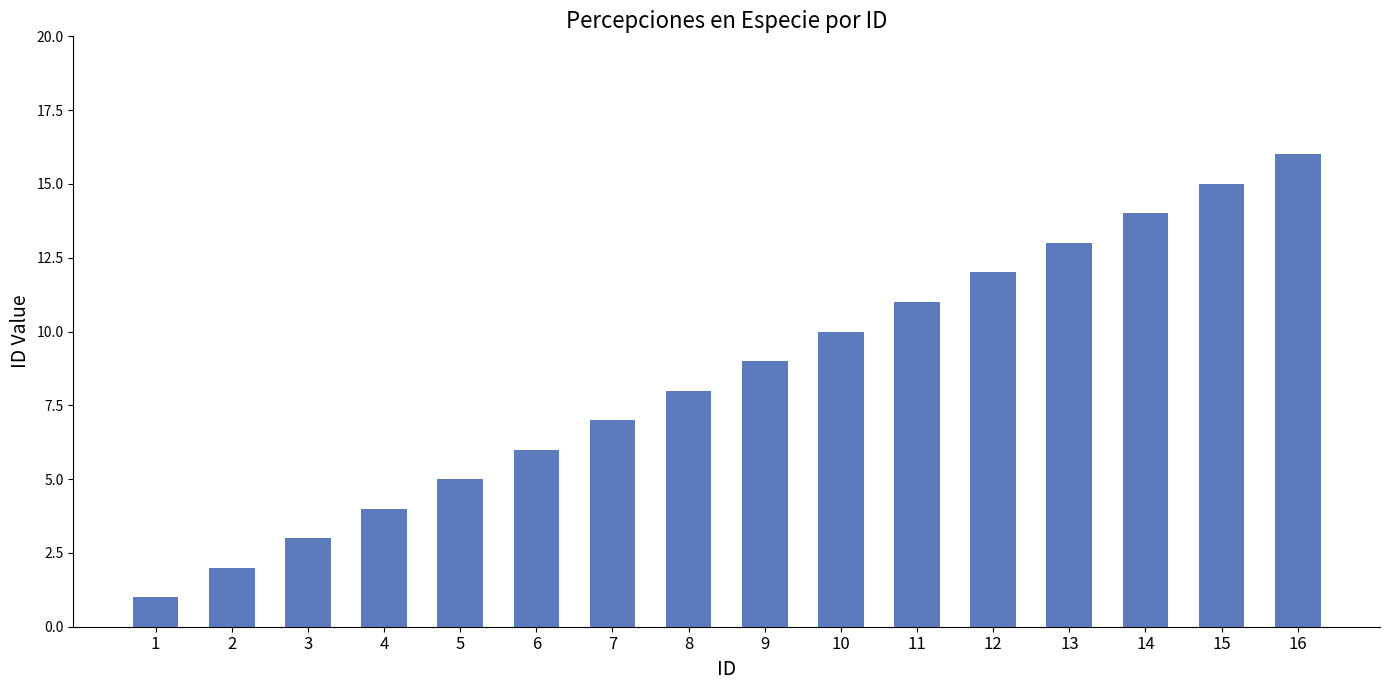

Are the bars horizontal?

No